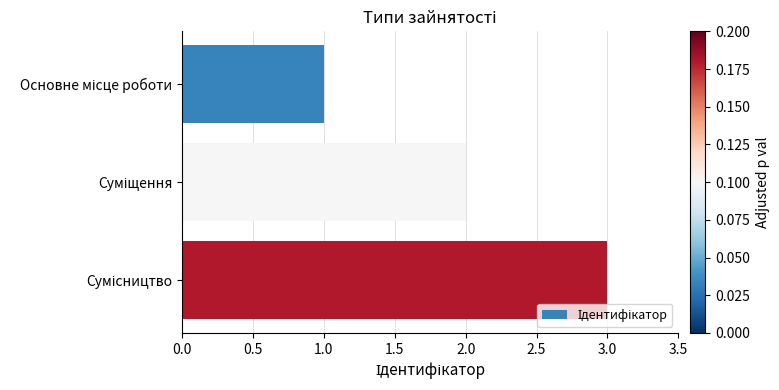

What is the greatest value displayed?

3